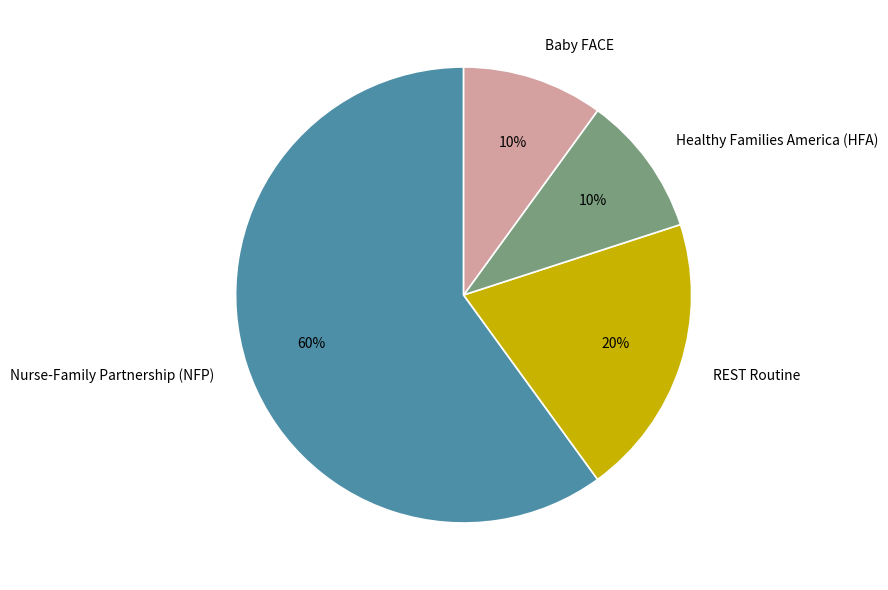

Does REST Routine represent more than half of the total?

No